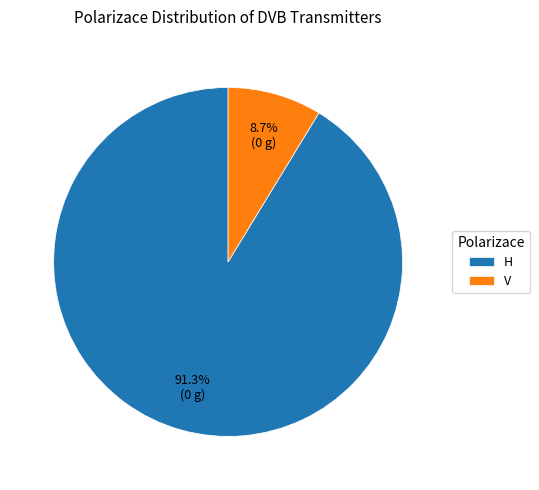

Is it true that H is 97% of the pie?

False